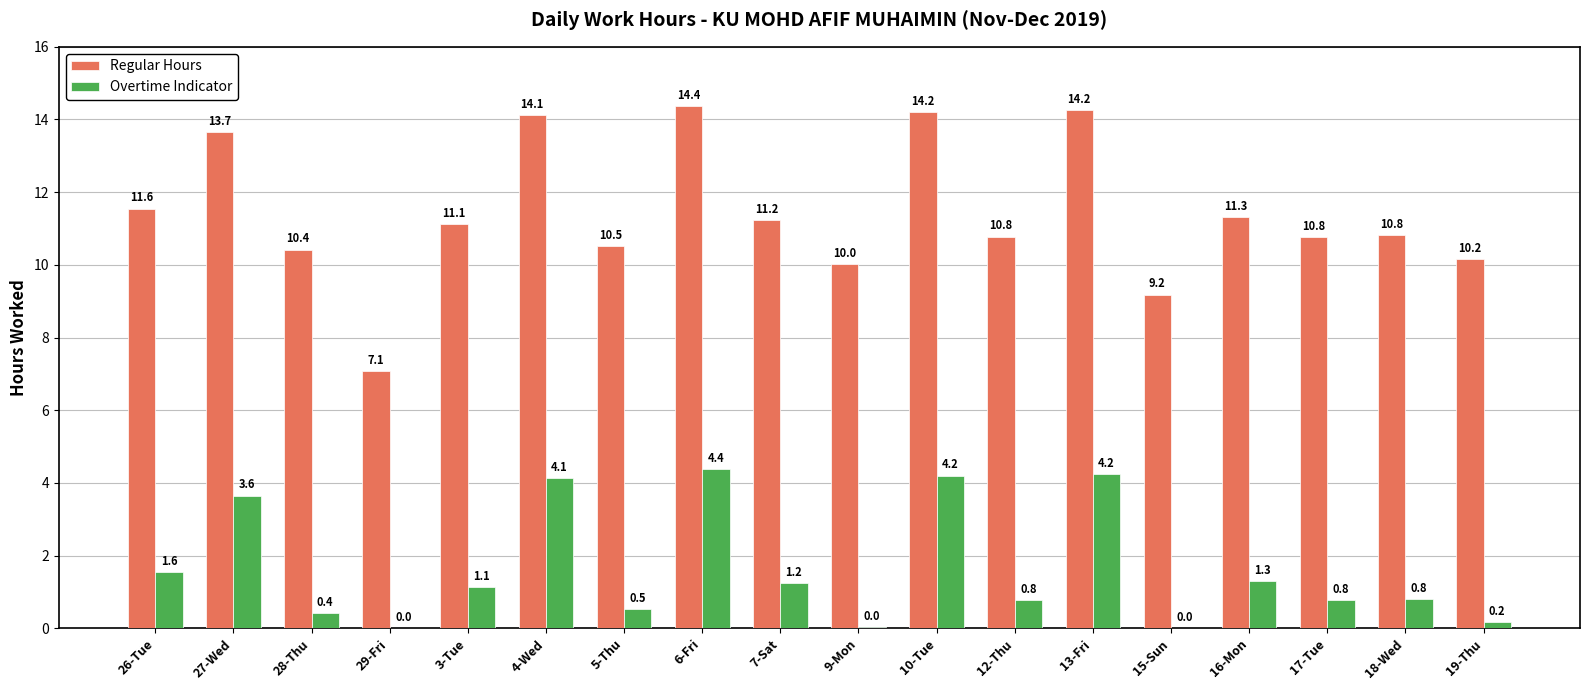

The Overtime Indicator series shows 1.3 at 17-Tue. True or false?

False